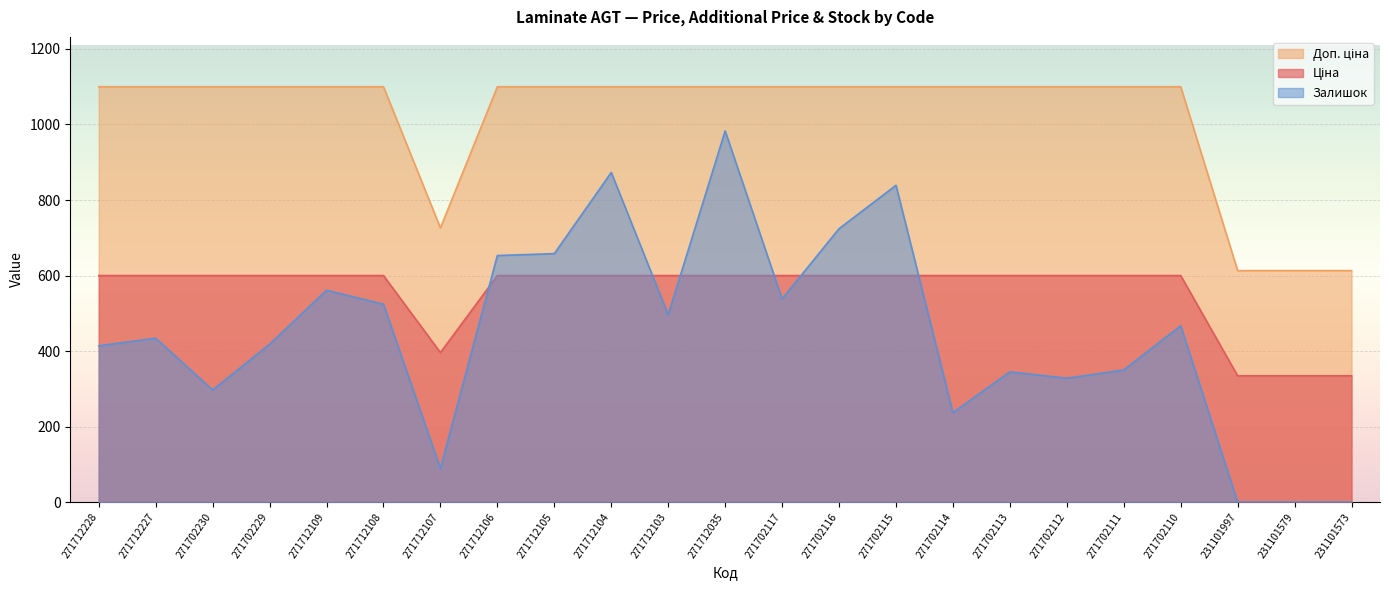

At which label does Залишок reach its minimum?

231101997